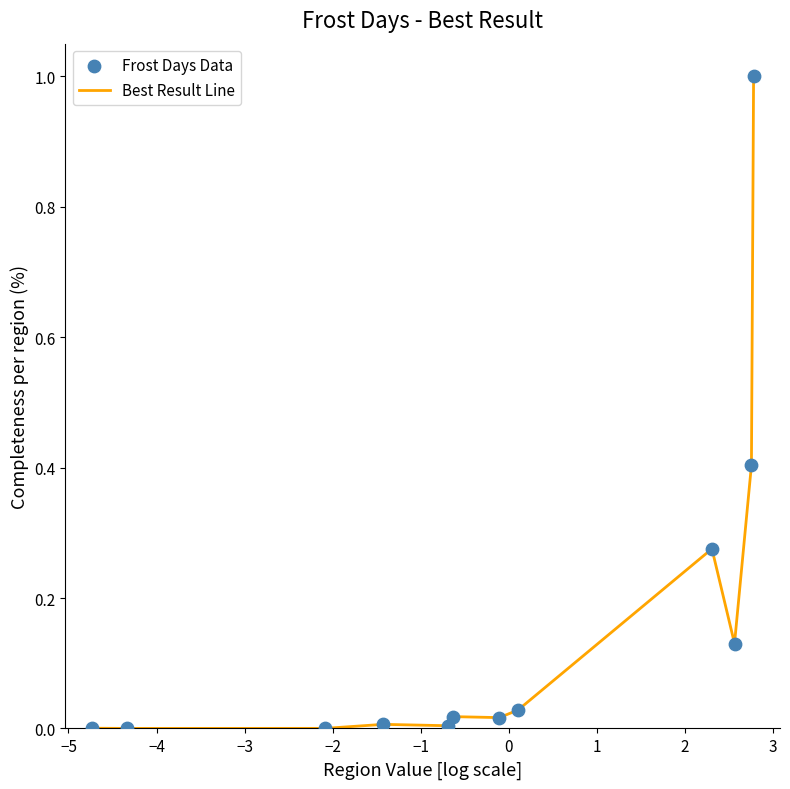

What is the maximum value shown in the chart?

1.0